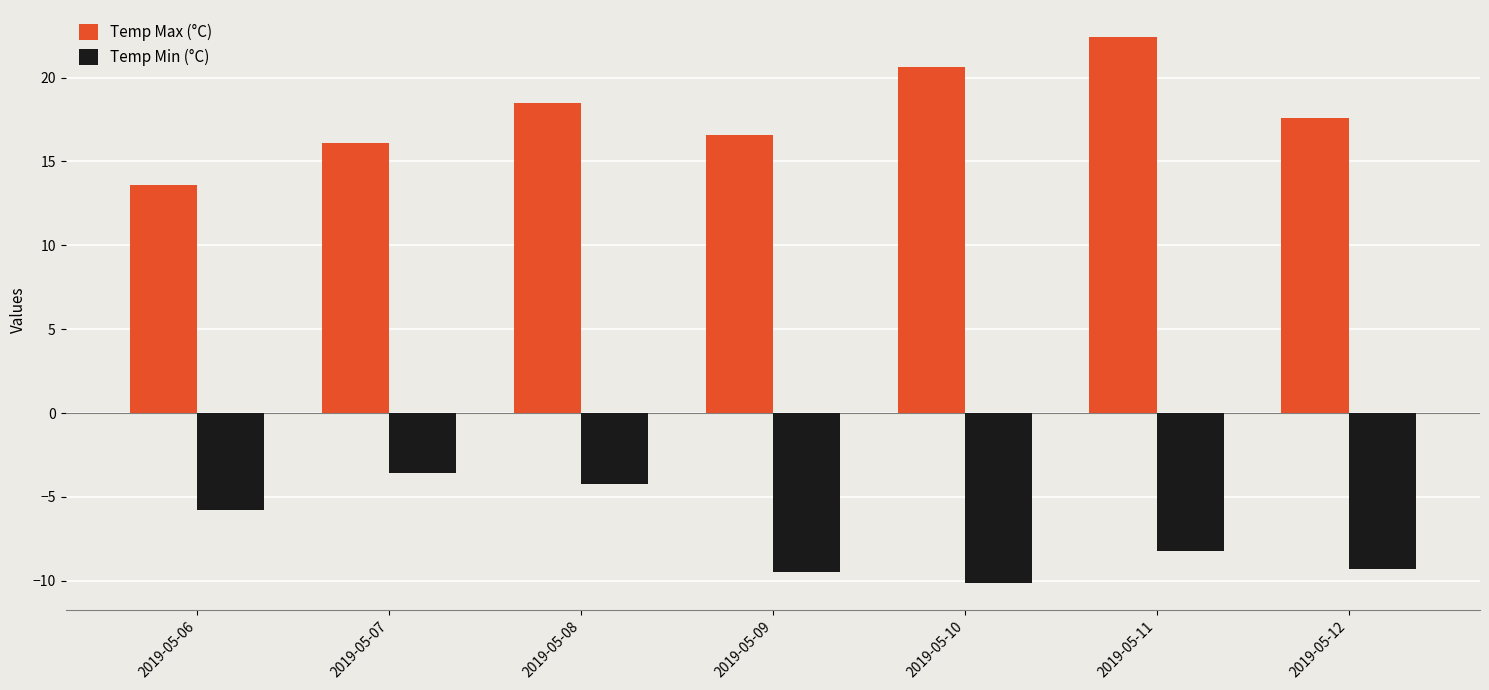

What value does the Temp Min (°C) series have at 2019-05-10?

-10.1